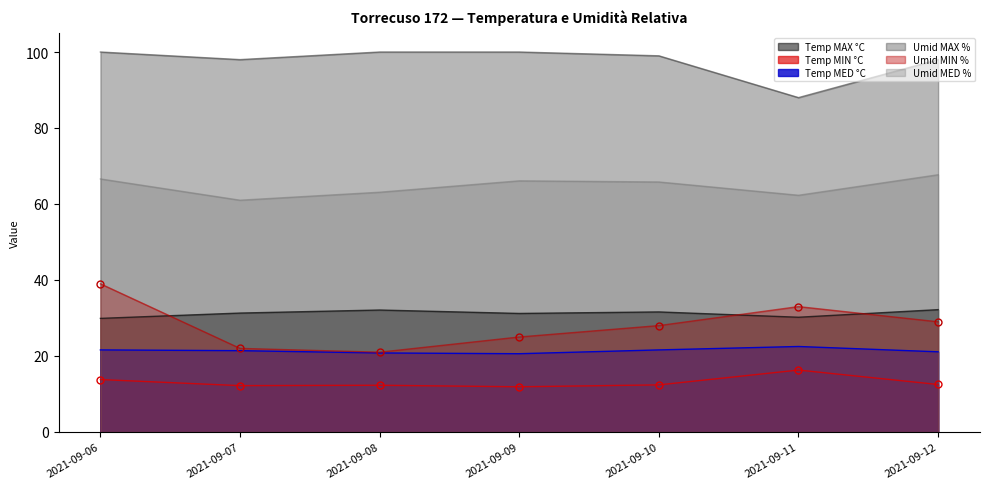

What is the value of the Temp MIN °C point at the 7th from the left?

12.5